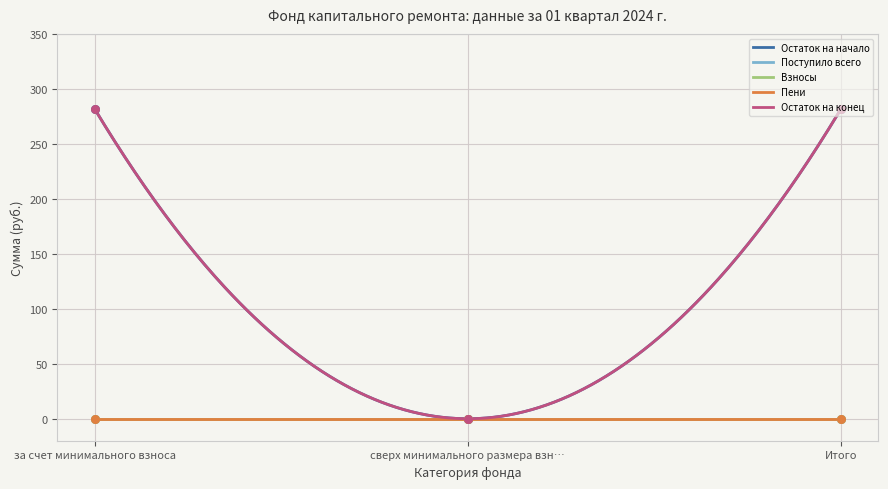

At which category is the sum across all series the highest?

за счет минимального взноса